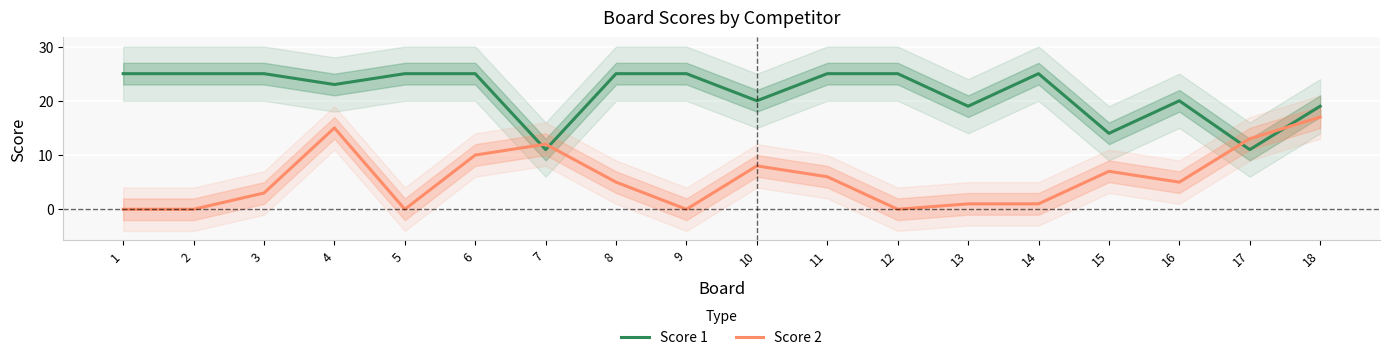

At which label does Score 2 first exceed 5?

4